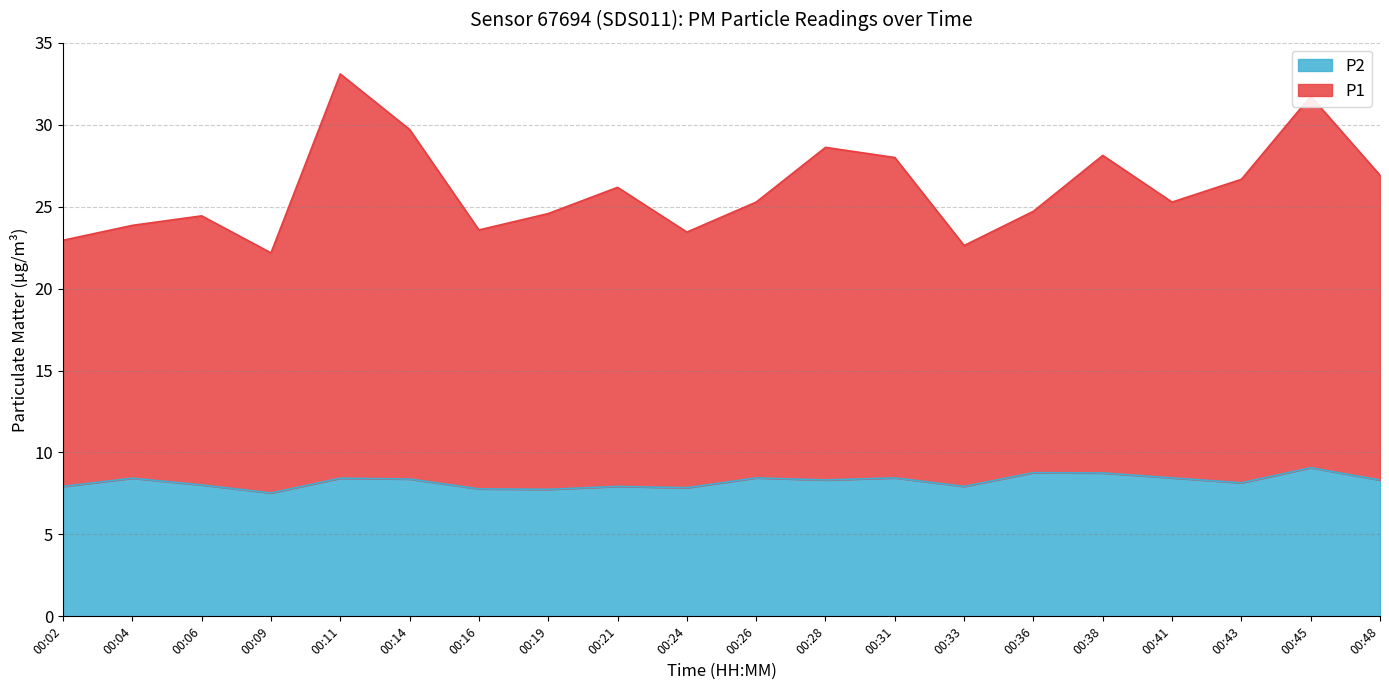

What is the total value across all series at 00:48?

26.9